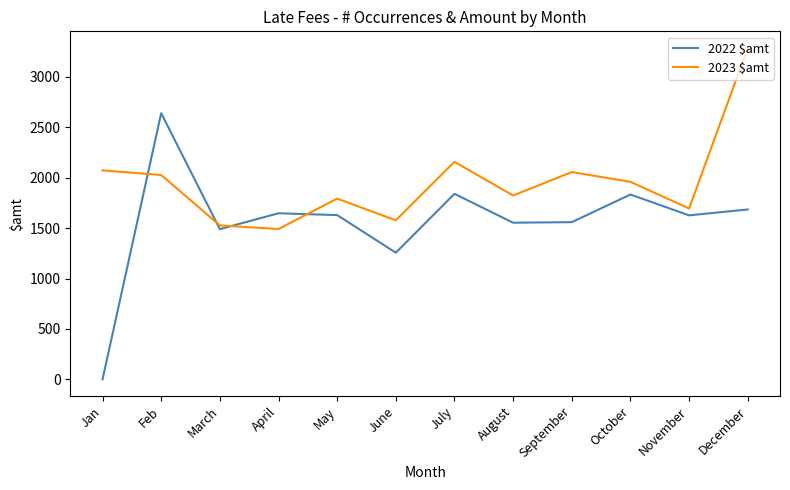

What is the difference between the highest and lowest values at July?

317.2